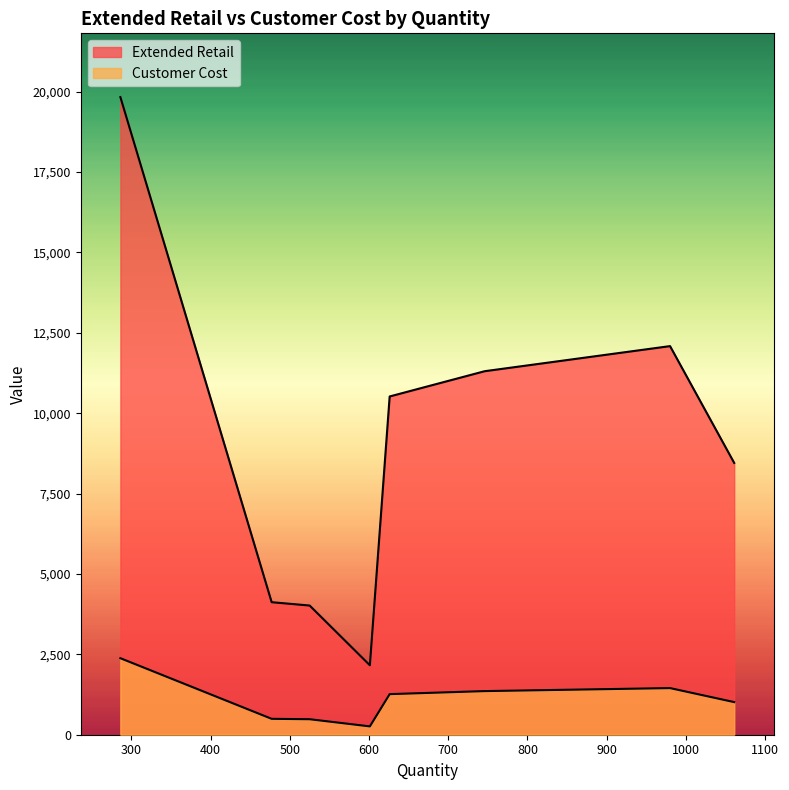

The value of Extended Retail at 980 is 20064.4. True or false?

False